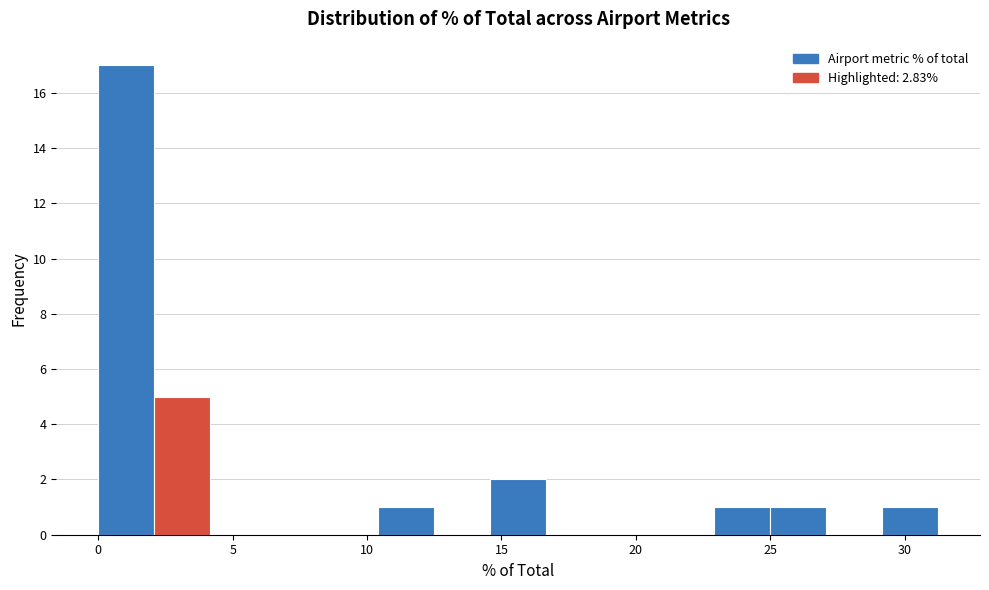

Which range on the x-axis has the tallest bar?

0.0 to 2.0